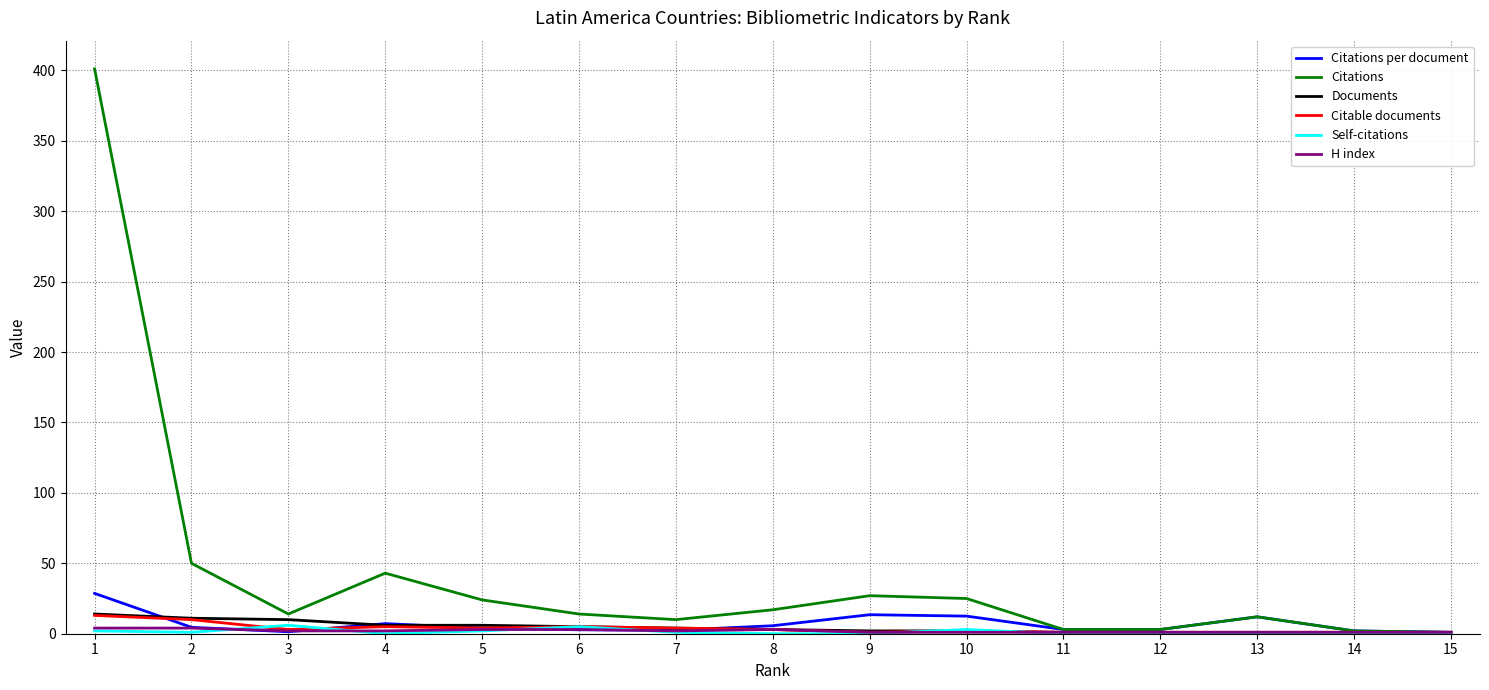

What is the maximum value shown in the chart?

401.0